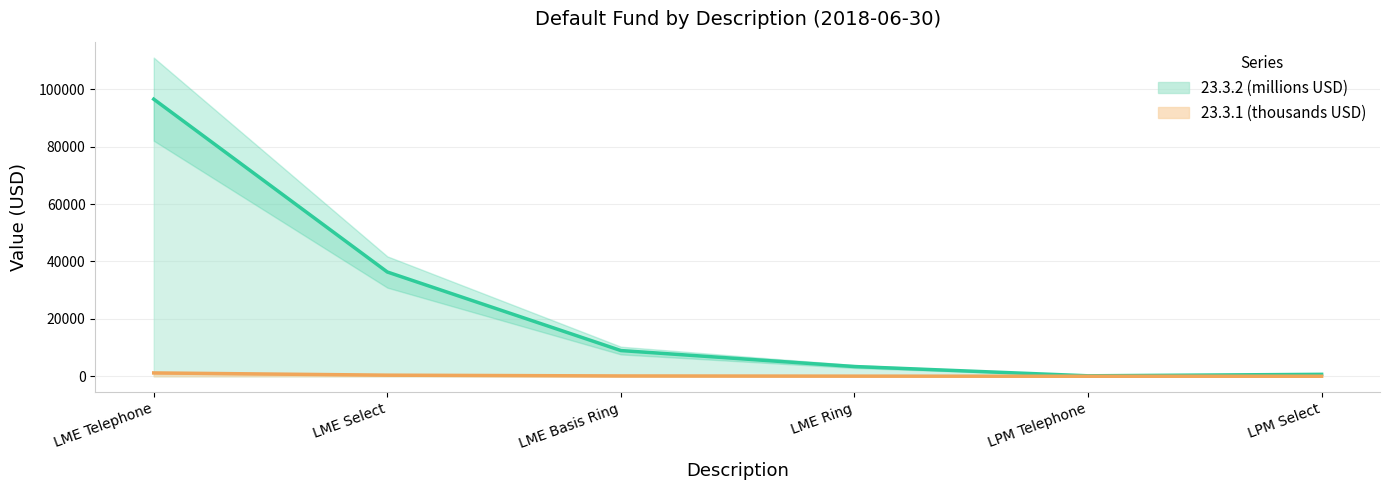

True or false: 23.3.1 and 23.3.2 intersect in this chart.

False